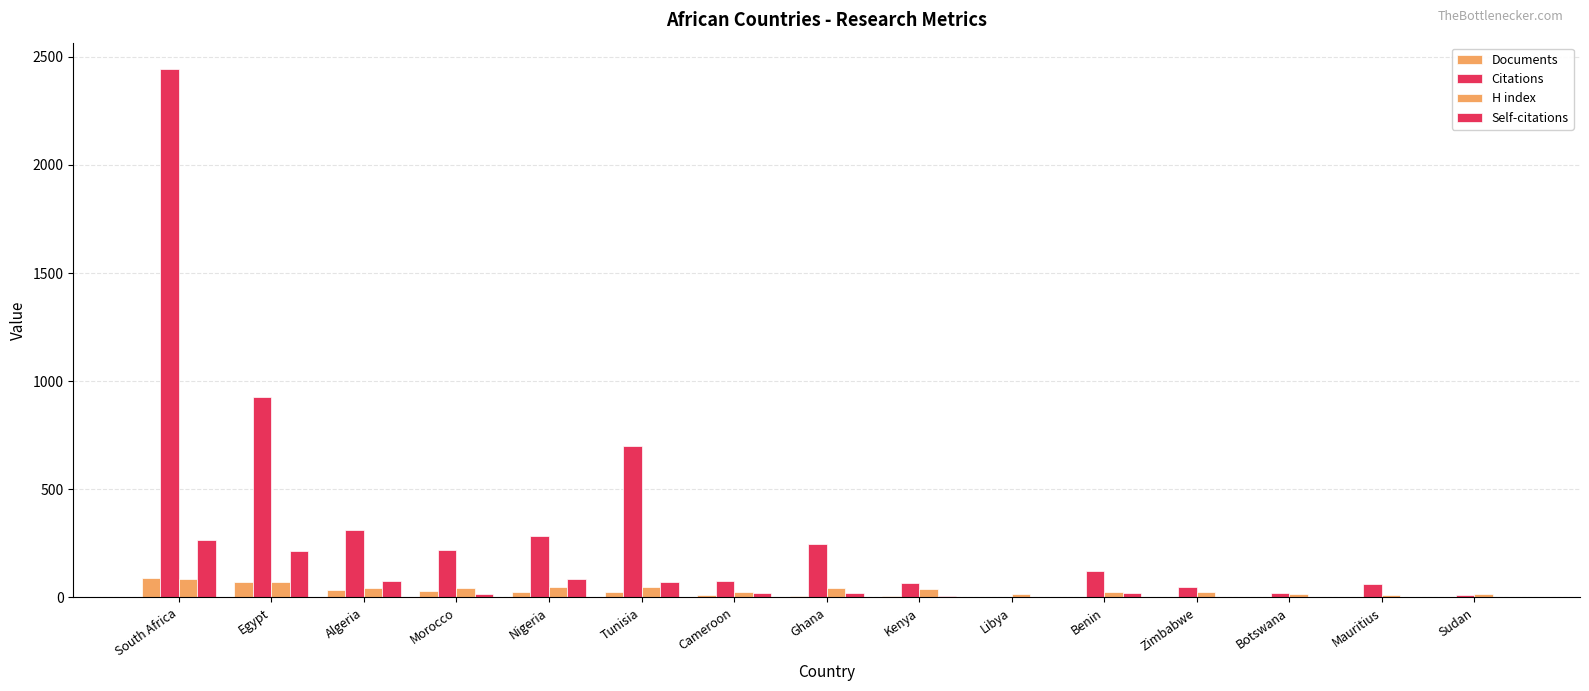

At which category does the chart reach its minimum across all series?

Libya